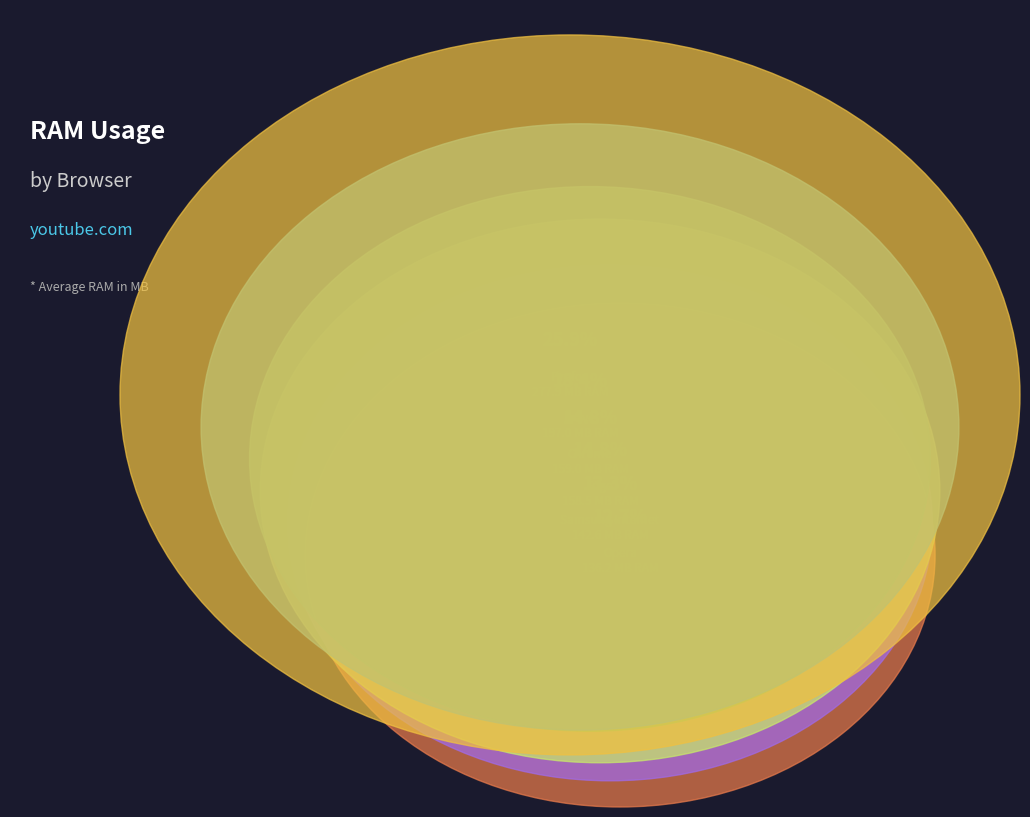

Which has a higher value, Opera or Edge?

Edge